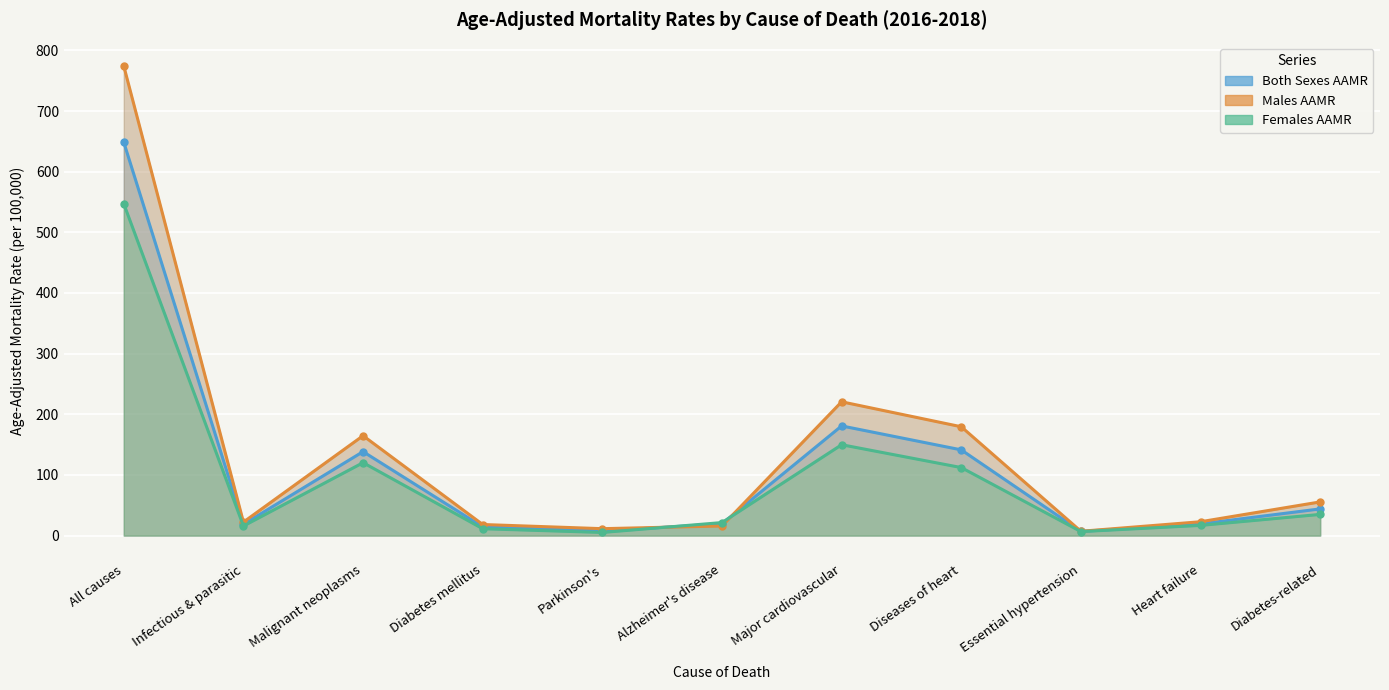

At which label is Both Sexes AAMR closest to 327?

Major cardiovascular